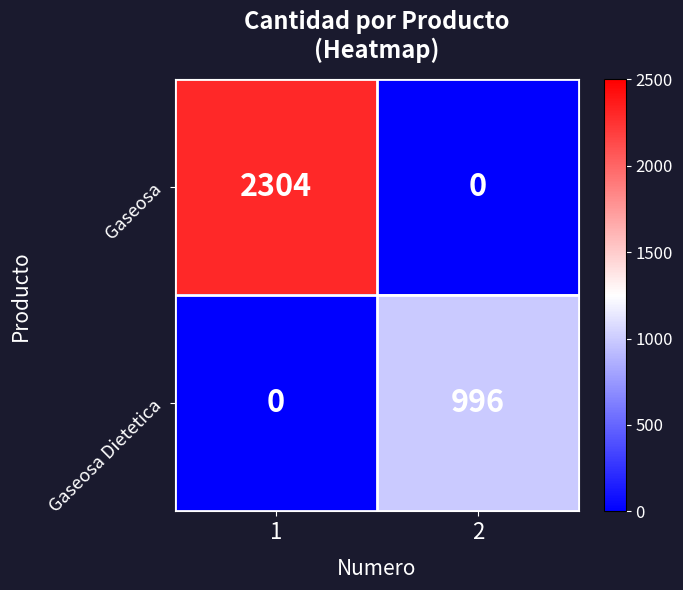

At 1, list the series in order from smallest to largest.

Gaseosa Dietetica, Gaseosa